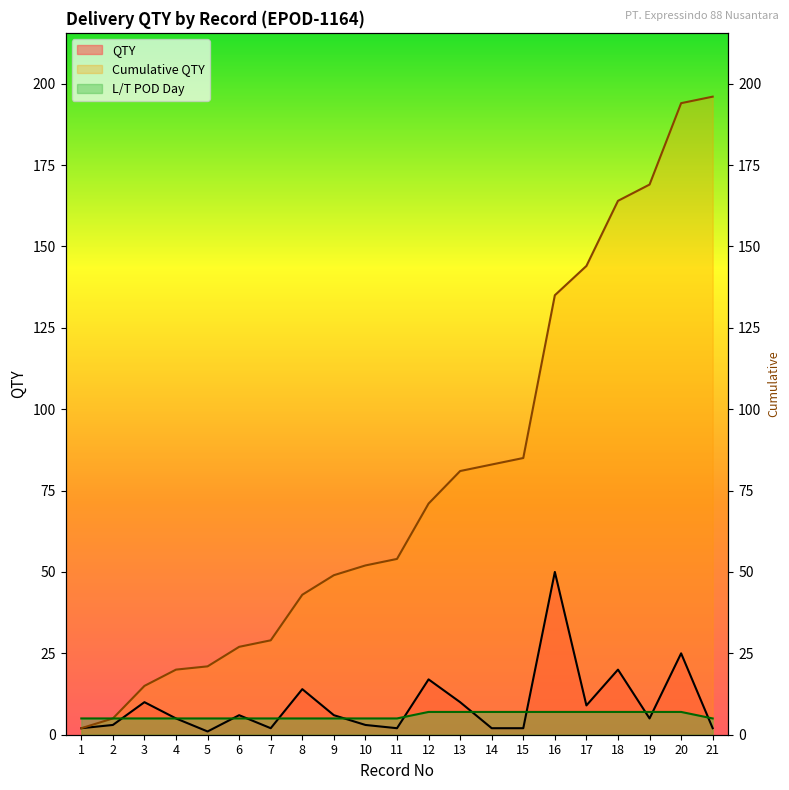

Is the value of QTY at 12 greater than the value of L/T POD Day at 20?

Yes